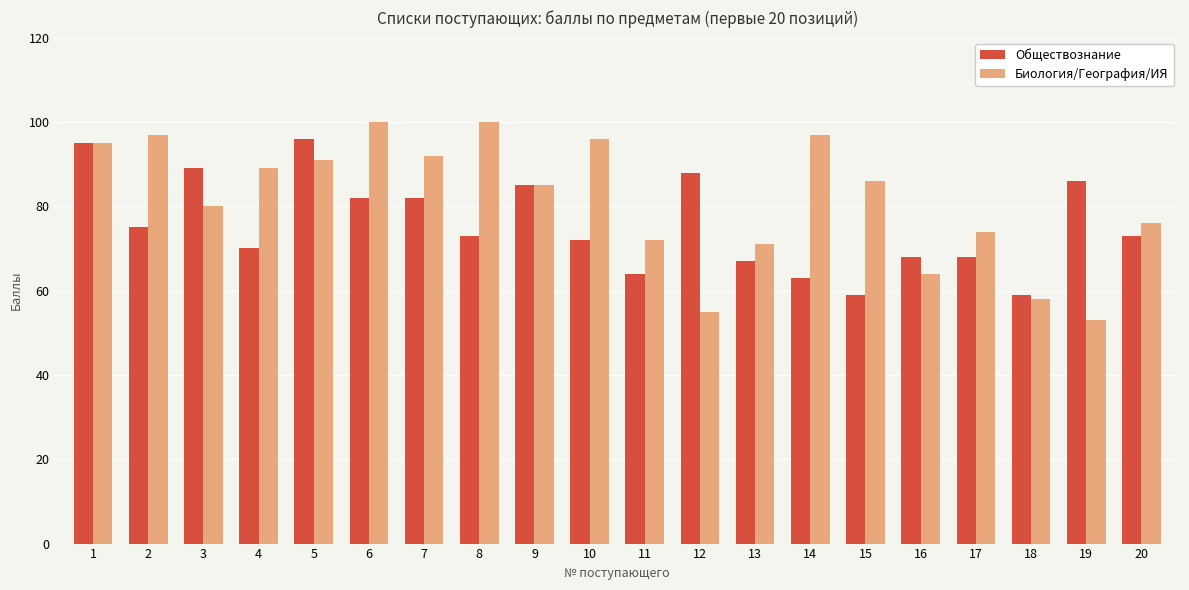

Does the chart contain any negative values?

No